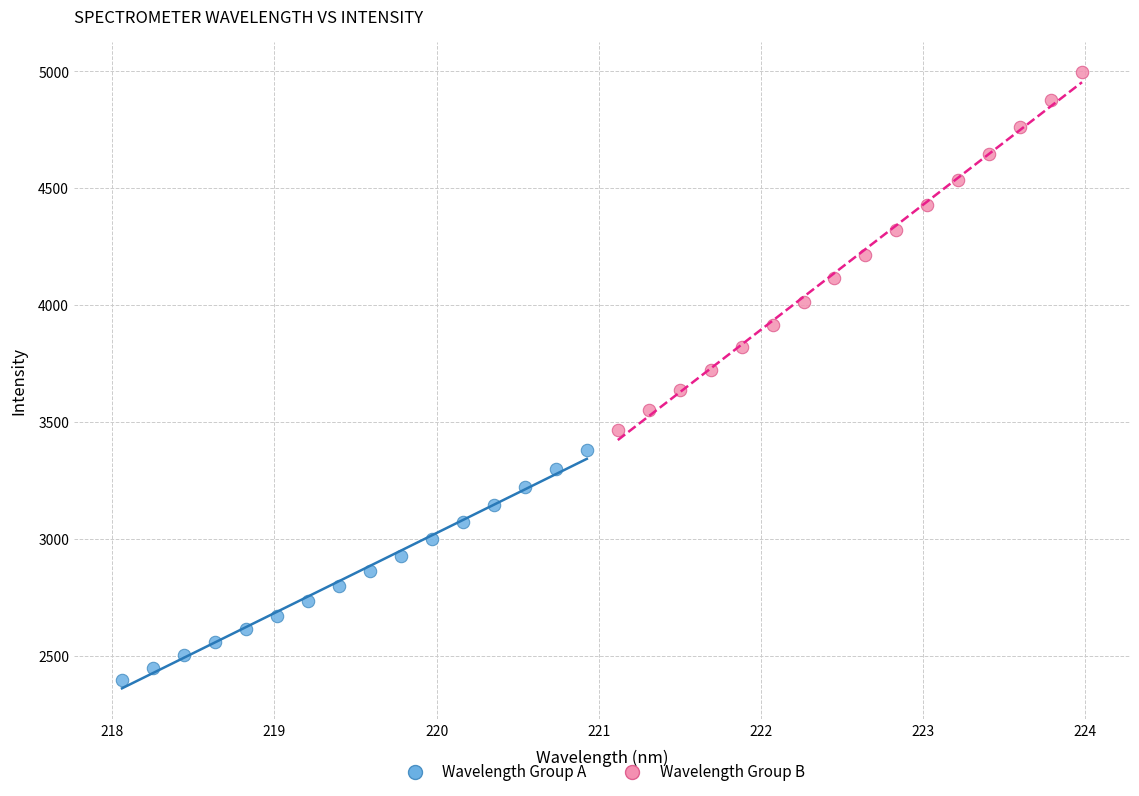

Which series contains the lowest Y value?

Wavelength Group A